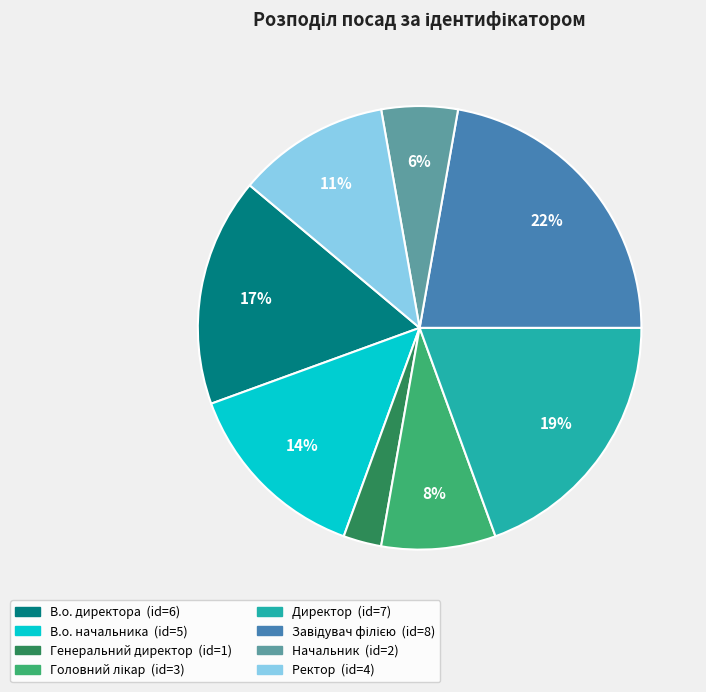

Which slice is the smallest?

Генеральний директор